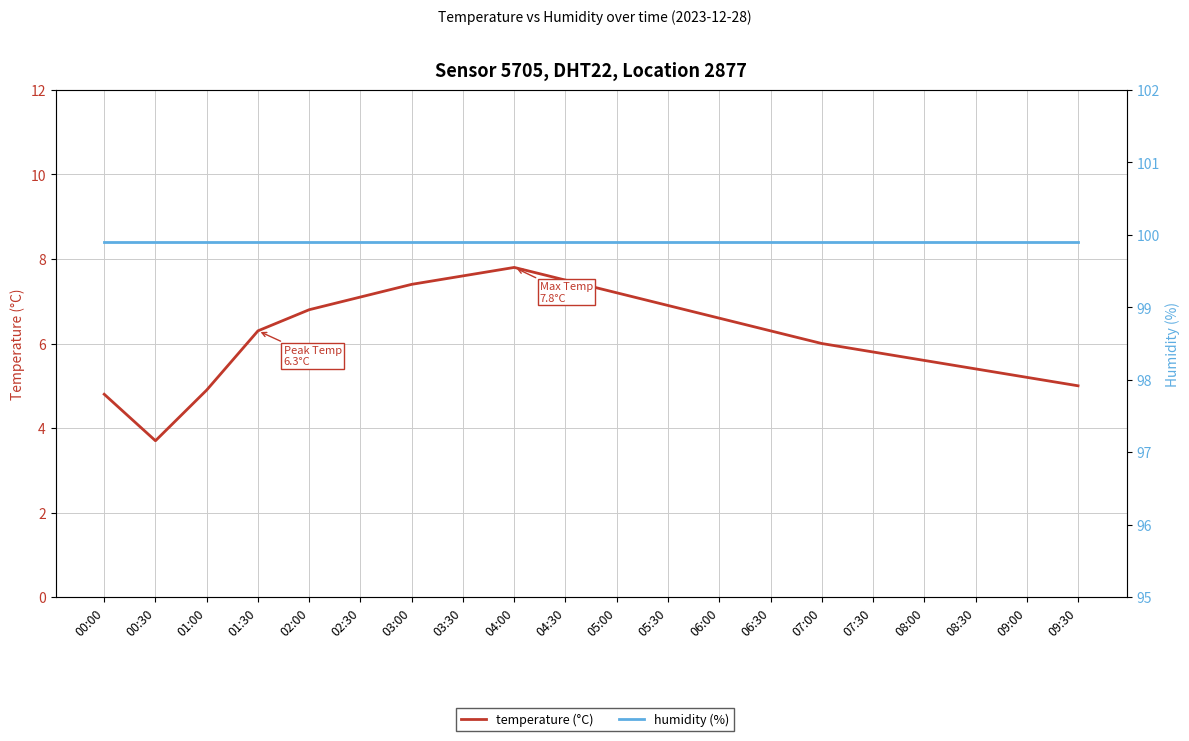

List the labels in order of temperature (°C) value, smallest first.

00:30, 00:00, 01:00, 09:30, 09:00, 08:30, 08:00, 07:30, 07:00, 01:30, 06:30, 06:00, 02:00, 05:30, 02:30, 05:00, 03:00, 04:30, 03:30, 04:00